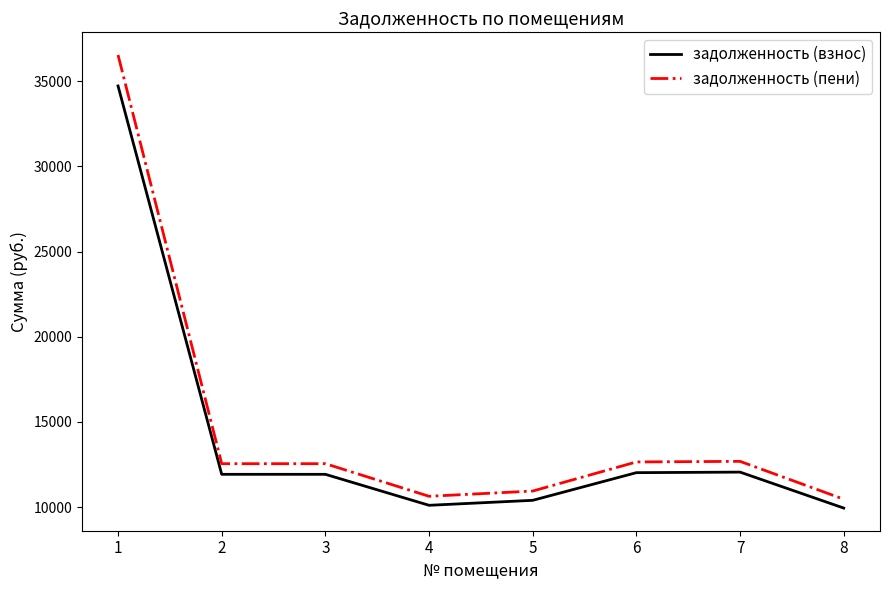

What is the spread (max minus min) of values at 8?

520.5